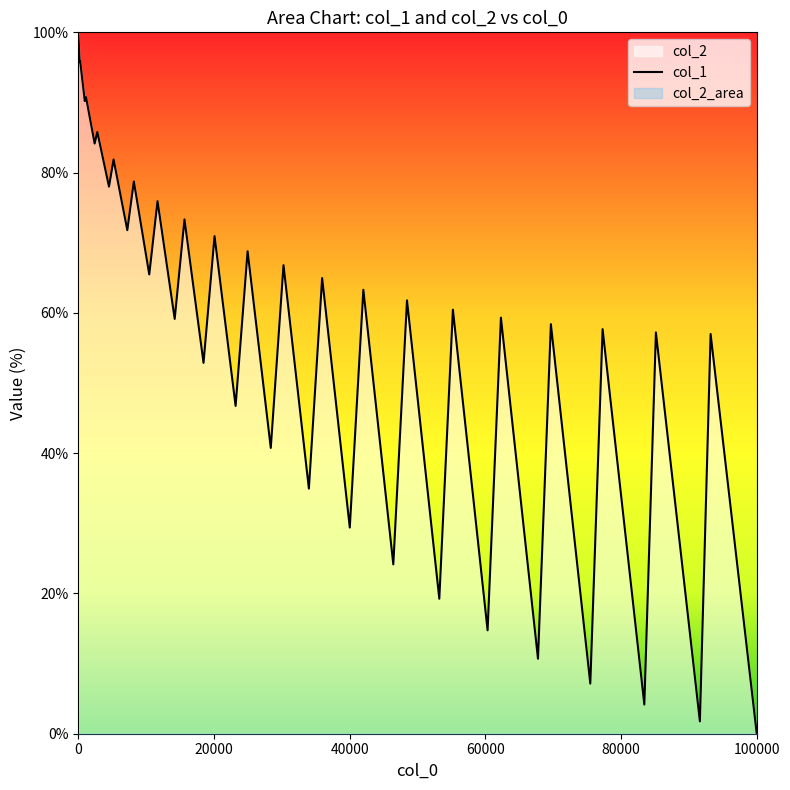

Does the chart have visible grid lines?

No